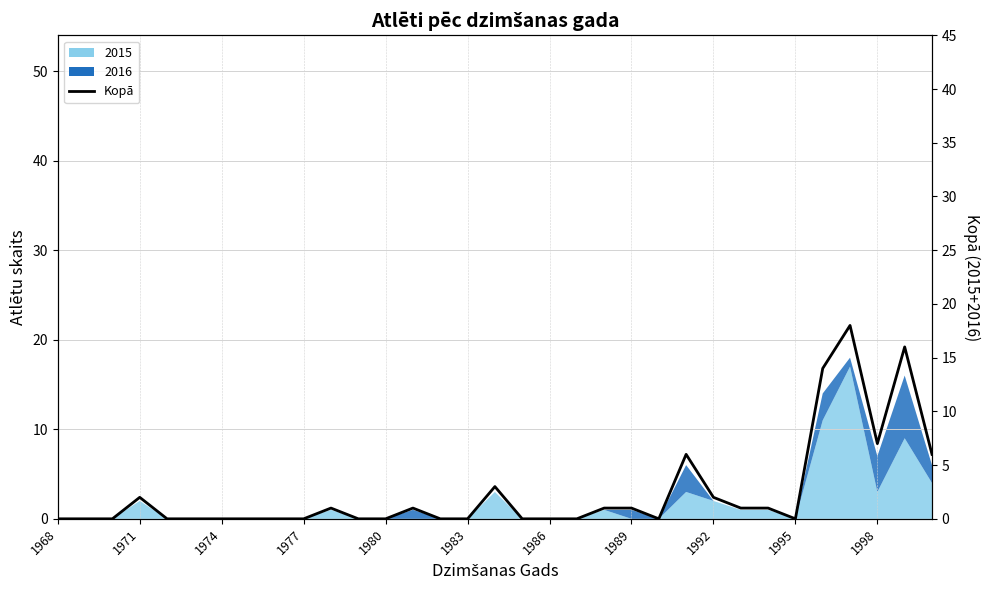

The chart shows a value of 0 at 1986. True or false?

True